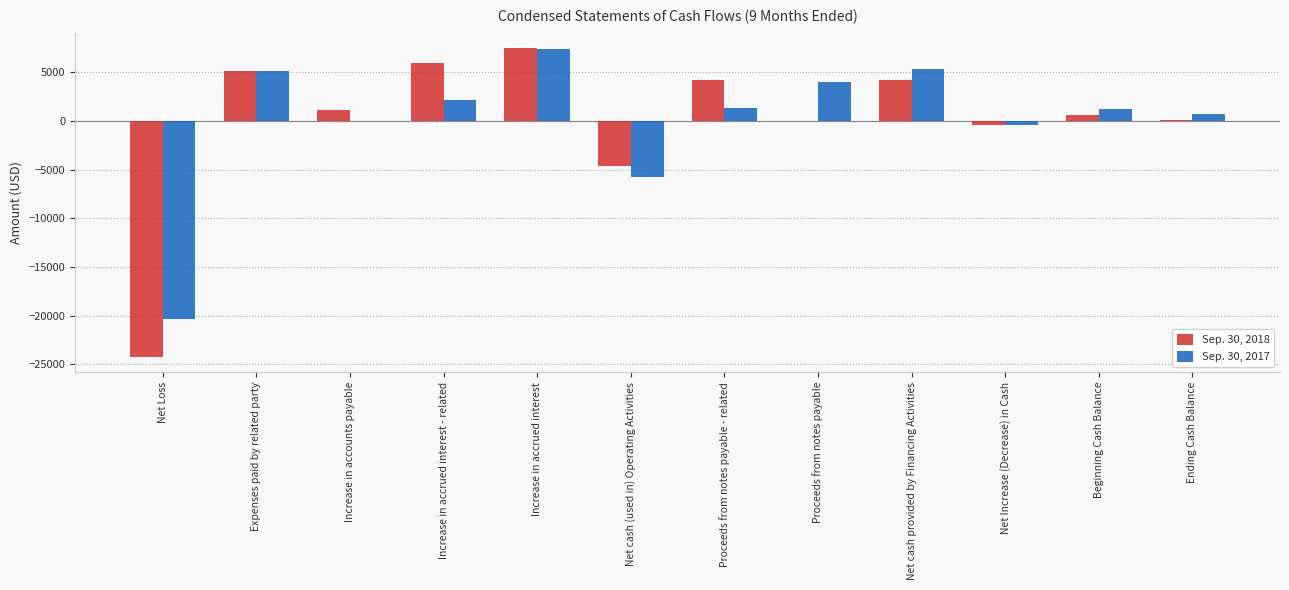

The Sep. 30, 2017 series shows 4000 at Proceeds from notes payable. True or false?

True